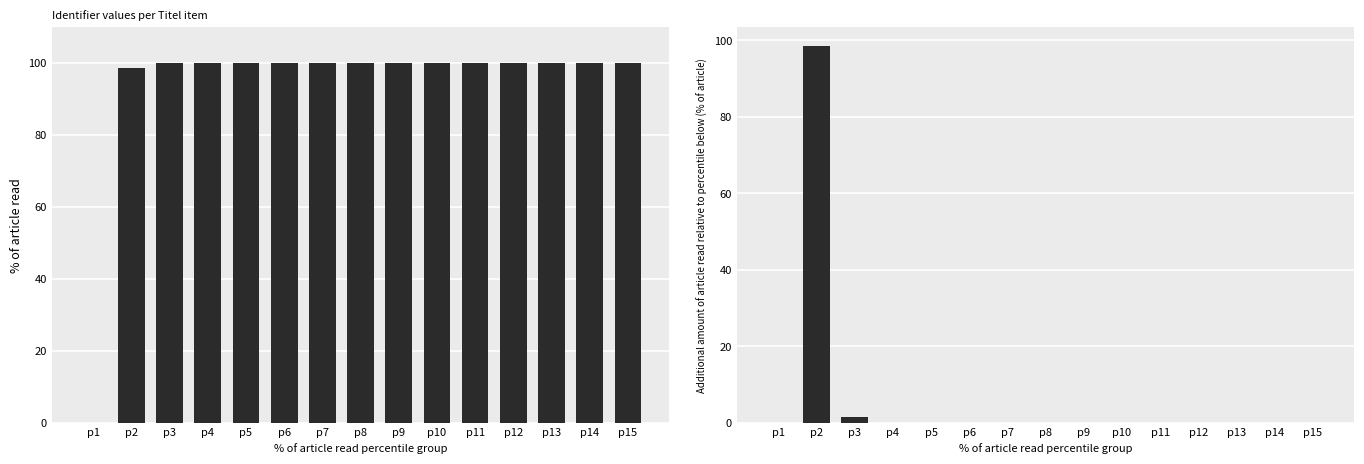

What is the average value of the Identifier (normalized %) series?

93.2